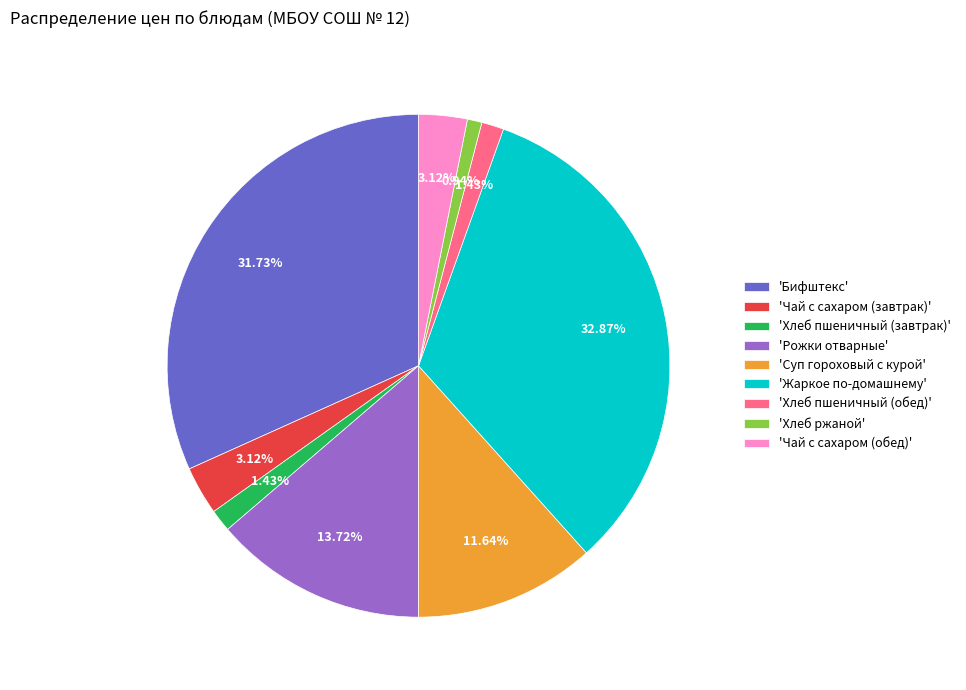

What is the largest slice in the pie chart?

'Жаркое по-домашнему'